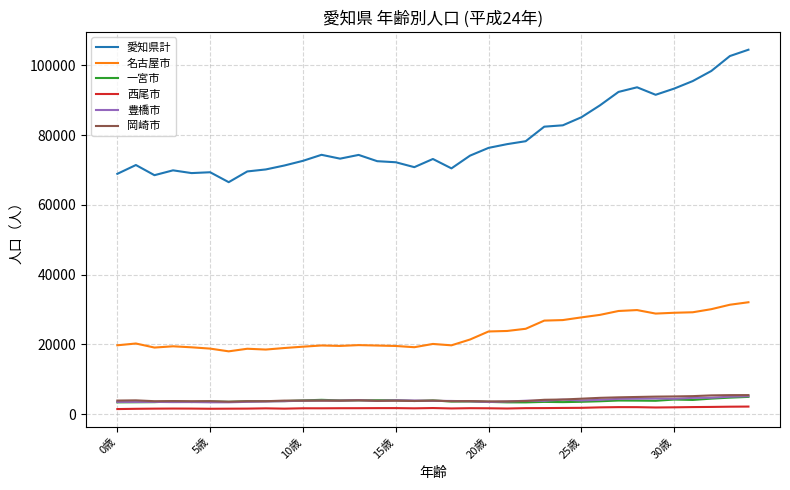

True or false: 名古屋市 and 一宮市 intersect in this chart.

False